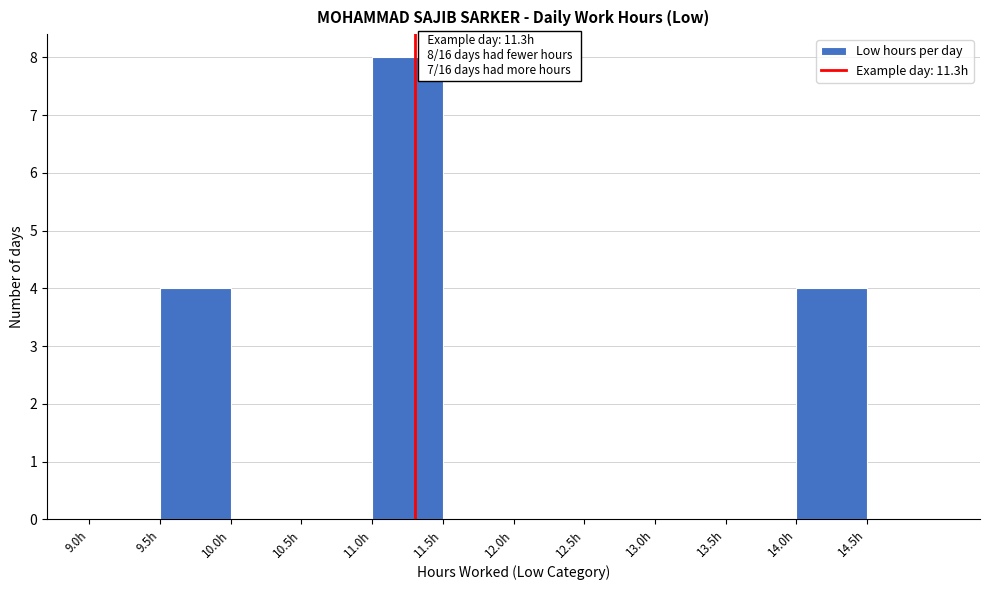

Which range on the x-axis has the tallest bar?

11.0 to 11.5